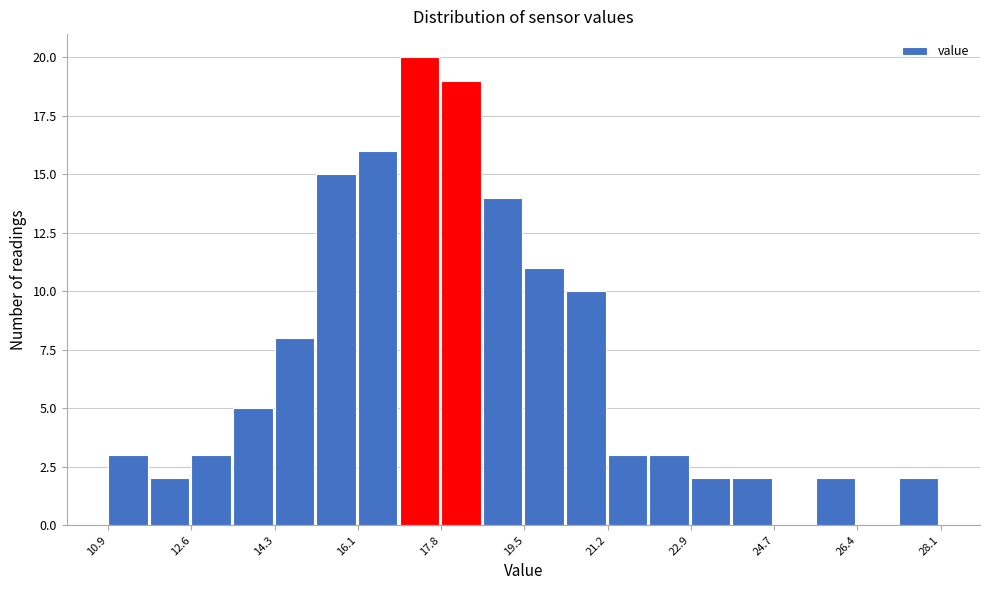

Reading left to right, transcribe this chart: for each bar, give the range it covers on the x-axis and its height. Neither the bar edges nor the heights are printed on the chart, so give them approximately, as read against the axes.

10.90 to 11.76: 3
11.76 to 12.62: 2
12.62 to 13.48: 3
13.48 to 14.34: 5
14.34 to 15.20: 8
15.20 to 16.06: 15
16.06 to 16.92: 16
16.92 to 17.78: 20
17.78 to 18.64: 19
18.64 to 19.50: 14
19.50 to 20.36: 11
20.36 to 21.22: 10
21.22 to 22.08: 3
22.08 to 22.94: 3
22.94 to 23.80: 2
23.80 to 24.66: 2
24.66 to 25.52: 0
25.52 to 26.38: 2
26.38 to 27.24: 0
27.24 to 28.10: 2